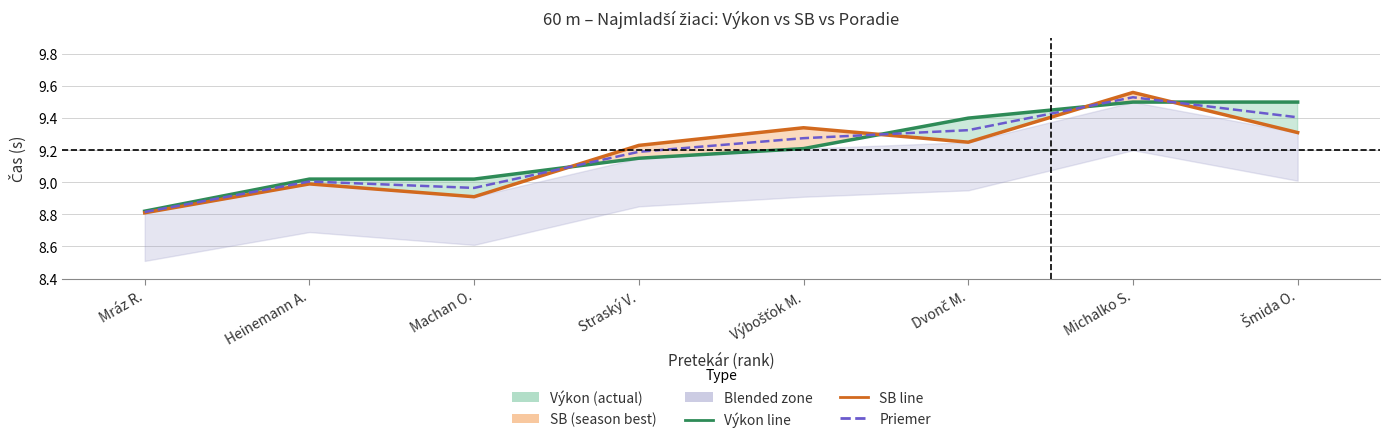

Reading left to right, list all the values displayed in this chart.

Výkon (actual): Mráz R.=8.8	Heinemann A.=9.0	Machan O.=9.0	Straský V.=9.2	Výbošťok M.=9.2	Dvonč M.=9.4	Michalko S.=9.5	Šmida O.=9.5
SB (season best): Mráz R.=8.8	Heinemann A.=9.0	Machan O.=8.9	Straský V.=9.2	Výbošťok M.=9.3	Dvonč M.=9.2	Michalko S.=9.6	Šmida O.=9.3
Priemer Výkon/SB: Mráz R.=8.8	Heinemann A.=9.0	Machan O.=9.0	Straský V.=9.2	Výbošťok M.=9.3	Dvonč M.=9.3	Michalko S.=9.5	Šmida O.=9.4